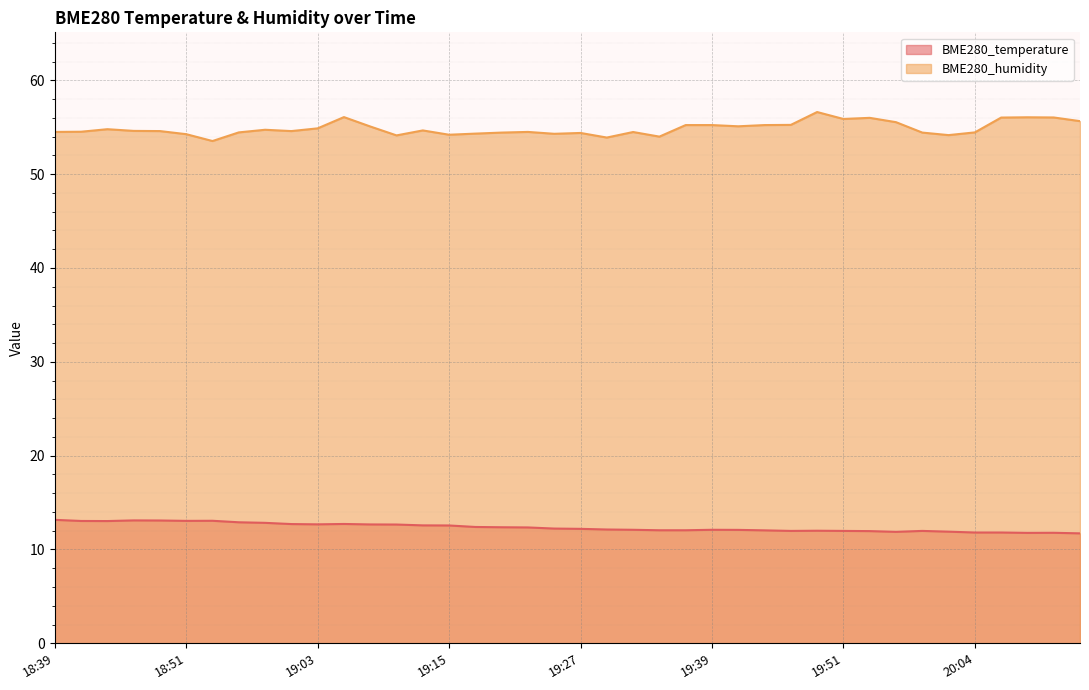

The BME280_temperature series shows 12.8 at 18:58. True or false?

True